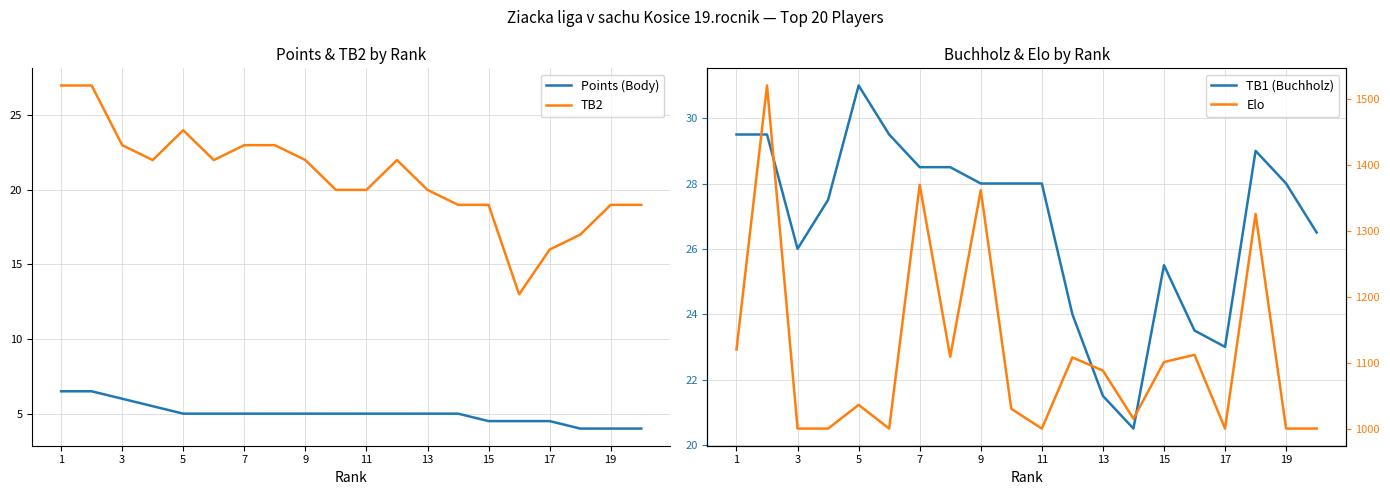

True or false: TB2 has a value of 31.4 at 7.

False